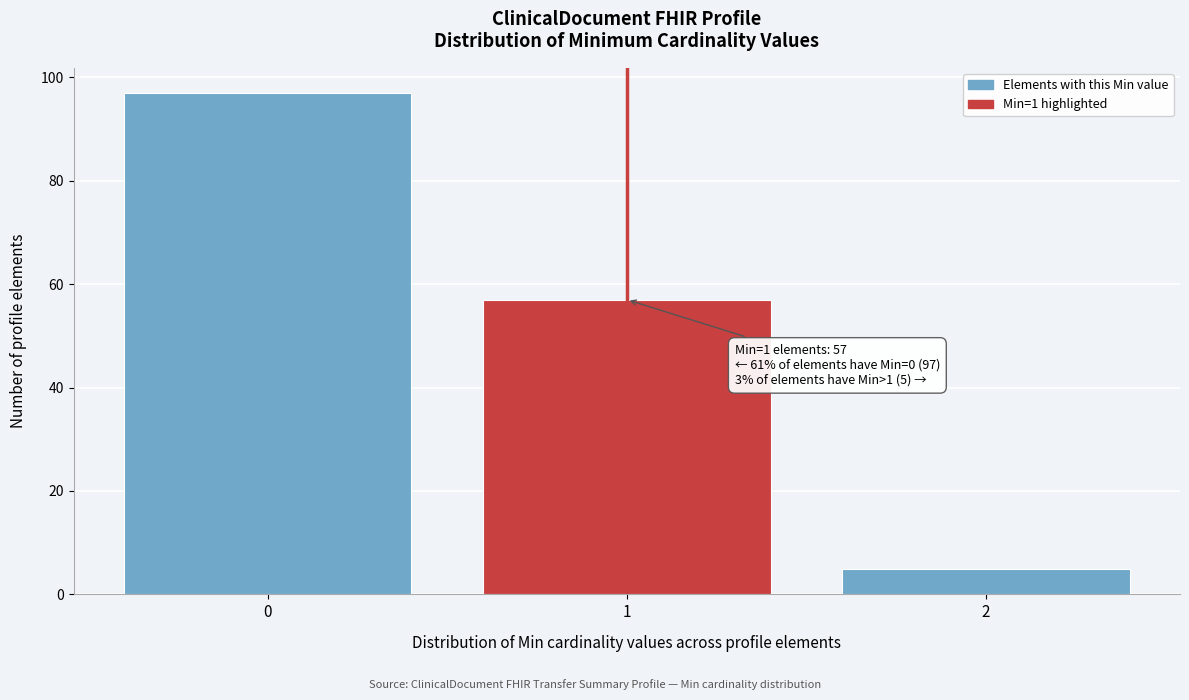

Reading right to left, list all the values displayed in this chart.

5	57	97